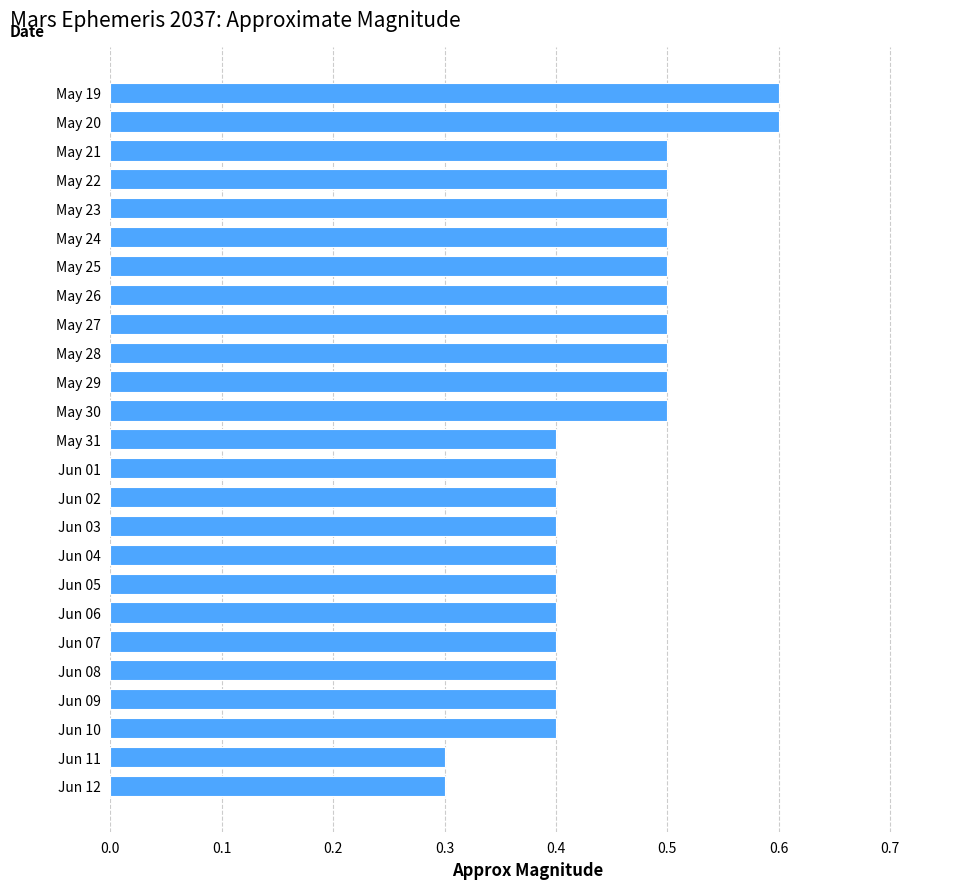

What is the difference between the maximum and second lowest values?

0.3